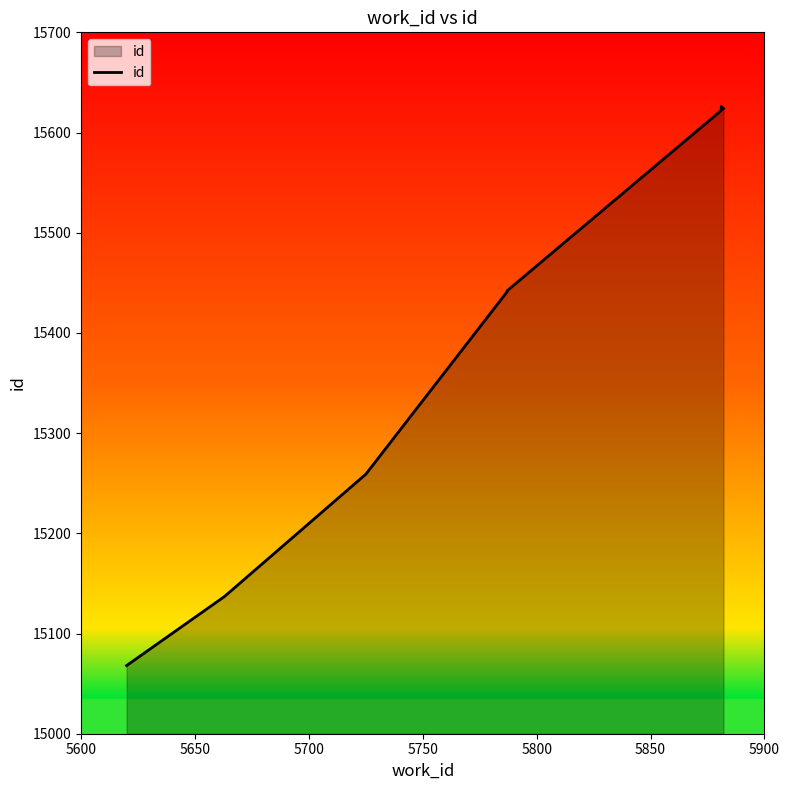

What is the smallest value displayed?

15068